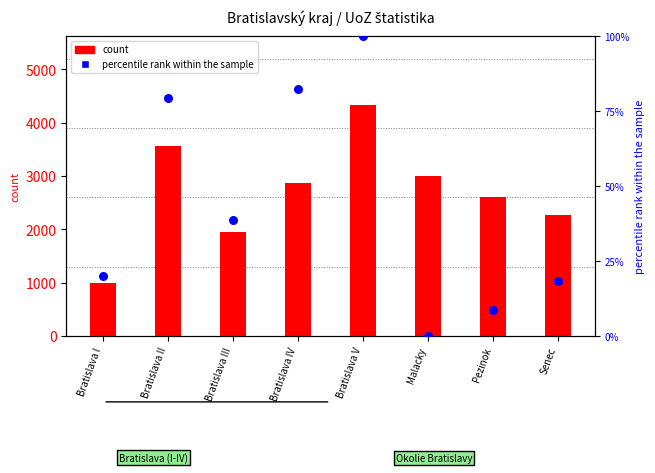

What are all the series names shown in the legend?

count, percentile rank within the sample